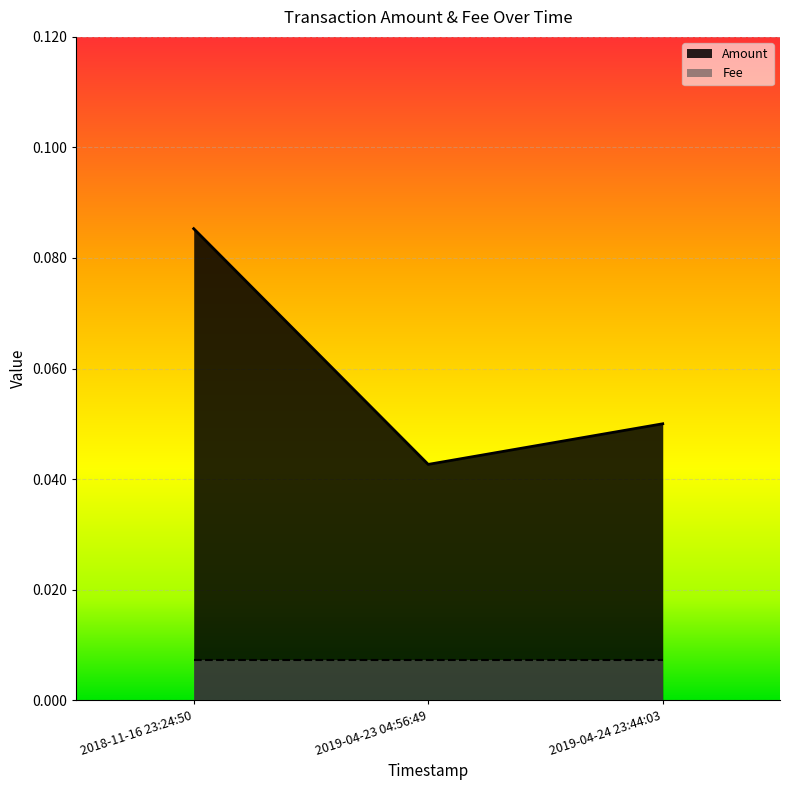

List the series in order of their overall mean, lowest first.

Fee, Amount